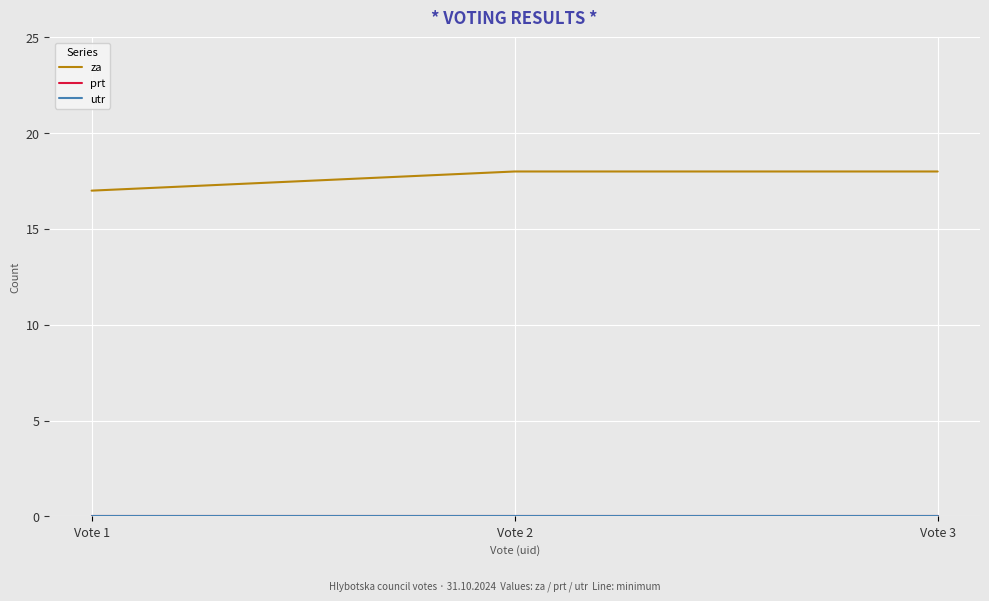

Which has a higher value, Vote 3 or Vote 2?

Vote 3